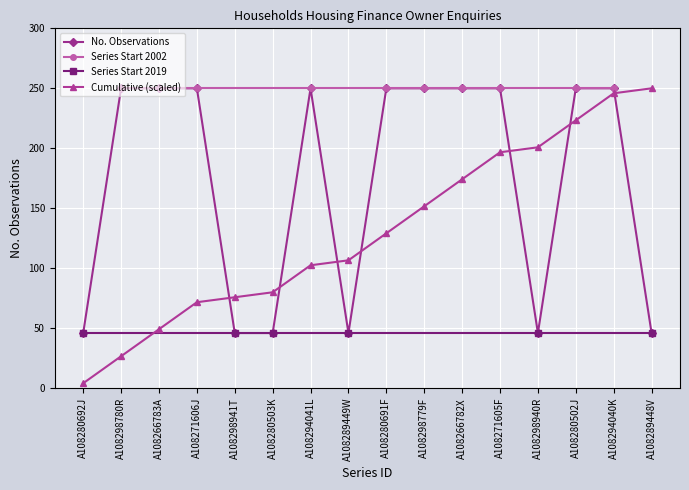

The chart shows a value of 46 at A108289449W. True or false?

True